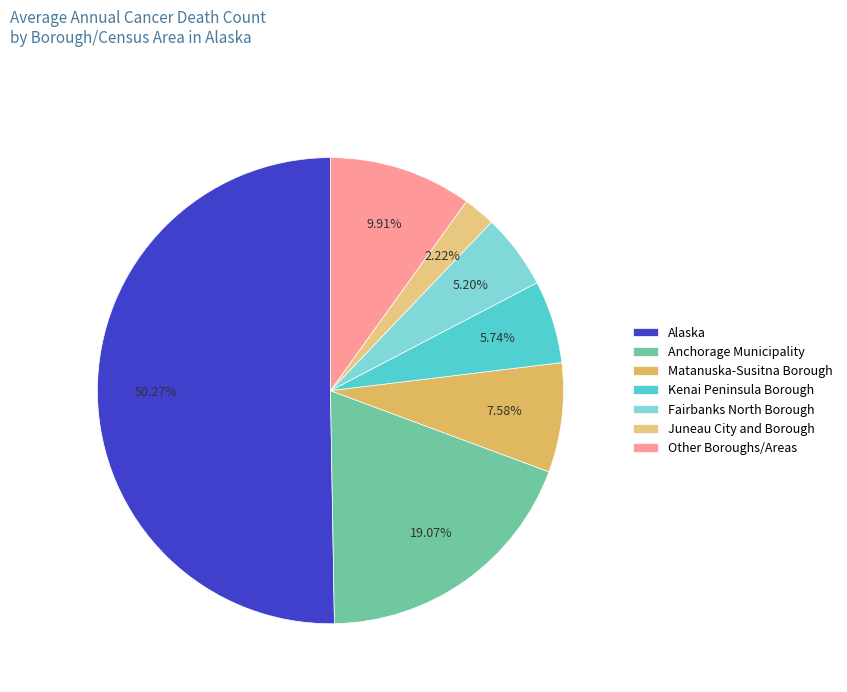

Is Alaska the majority of the pie?

Yes